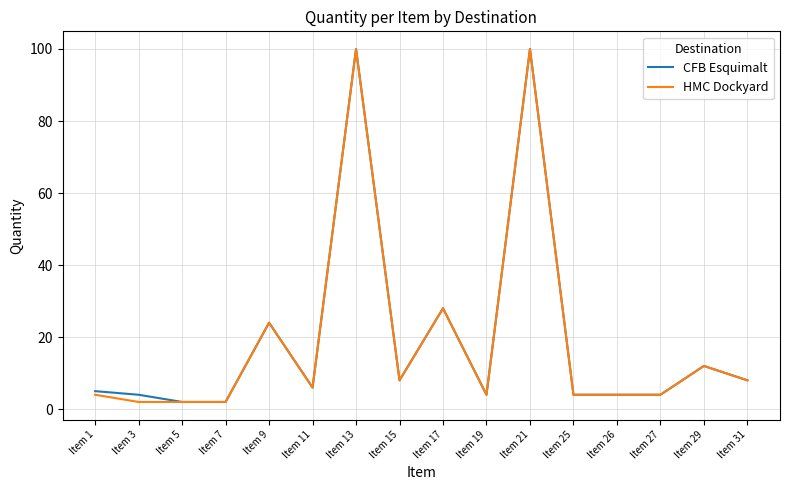

The CFB Esquimalt series shows 134 at Item 13. True or false?

False